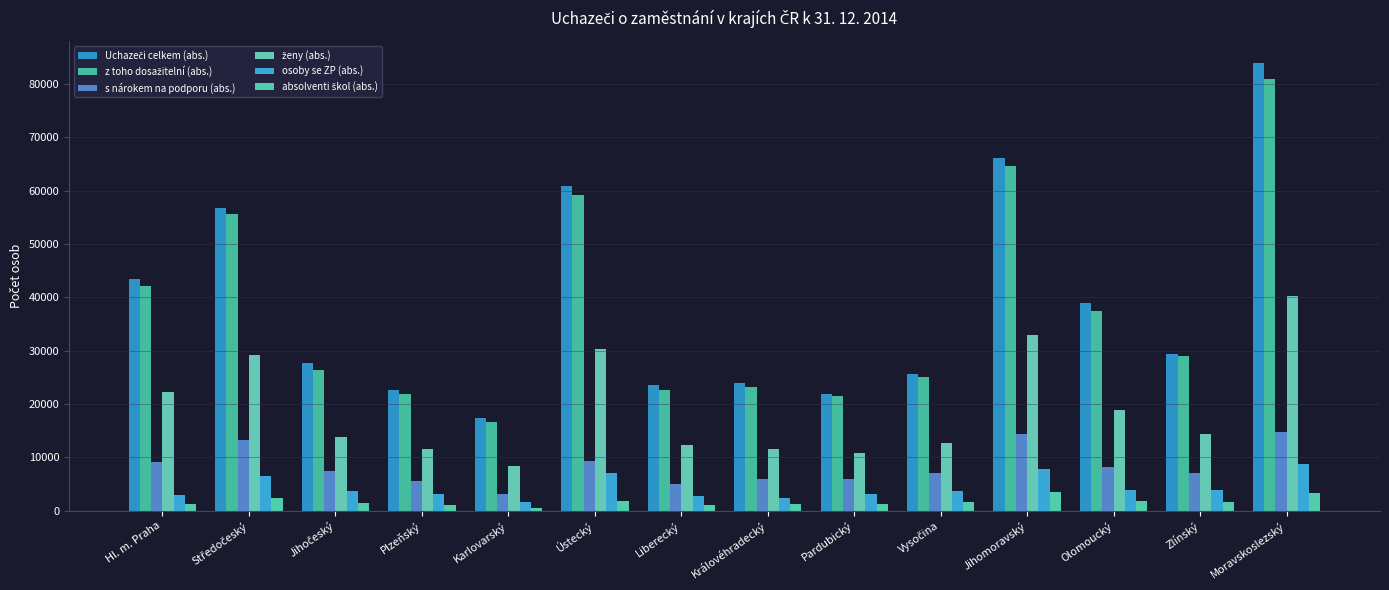

How many data points does each series have?

14